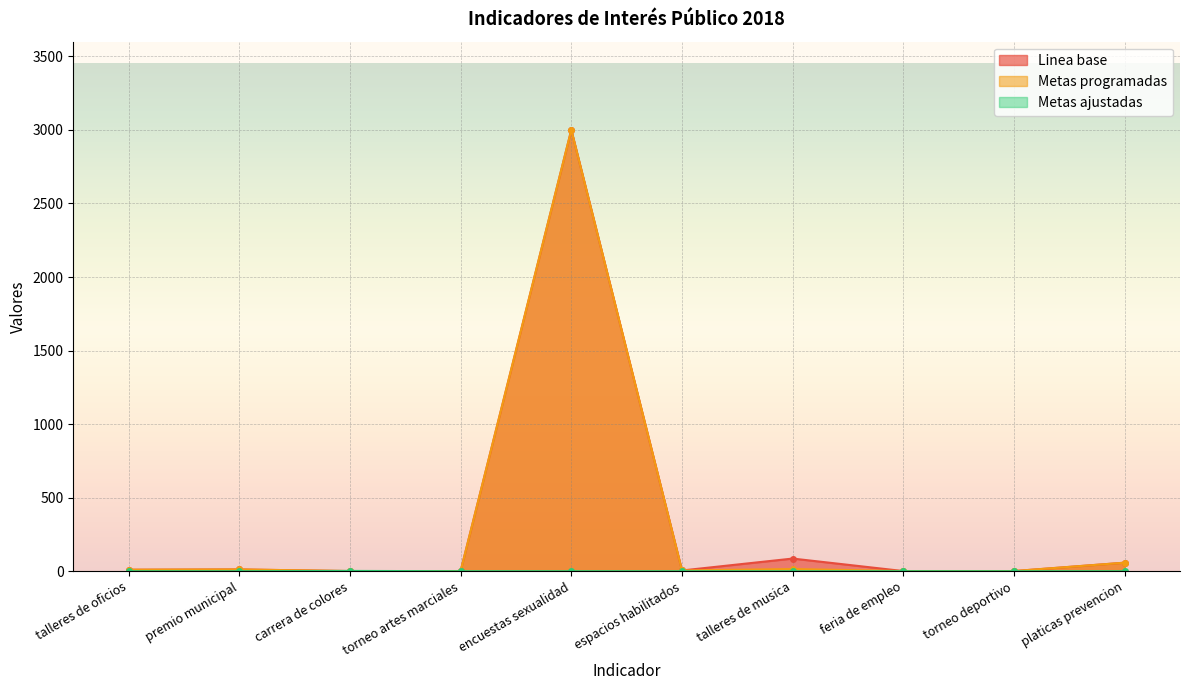

At platicas prevencion, list the series in order from smallest to largest.

Metas ajustadas, Linea base, Metas programadas